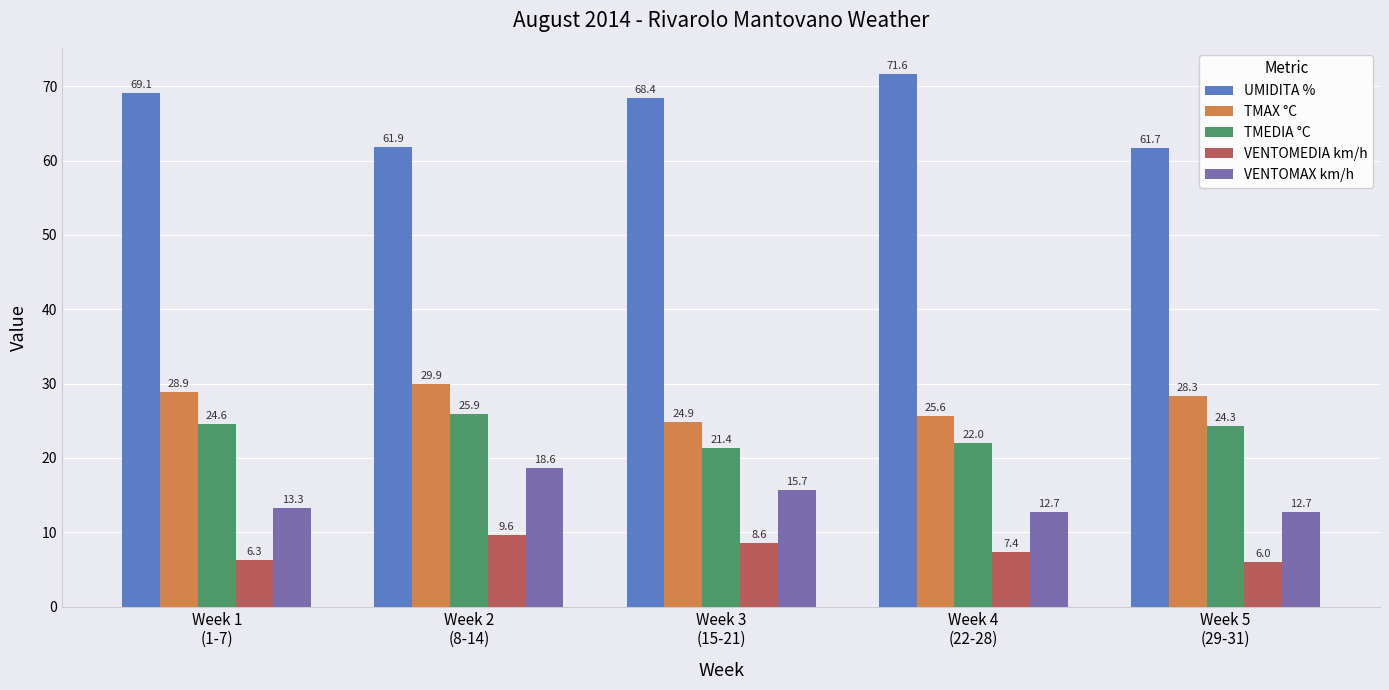

What are all the series names shown in the legend?

UMIDITA %, TMAX °C, TMEDIA °C, VENTOMEDIA km/h, VENTOMAX km/h